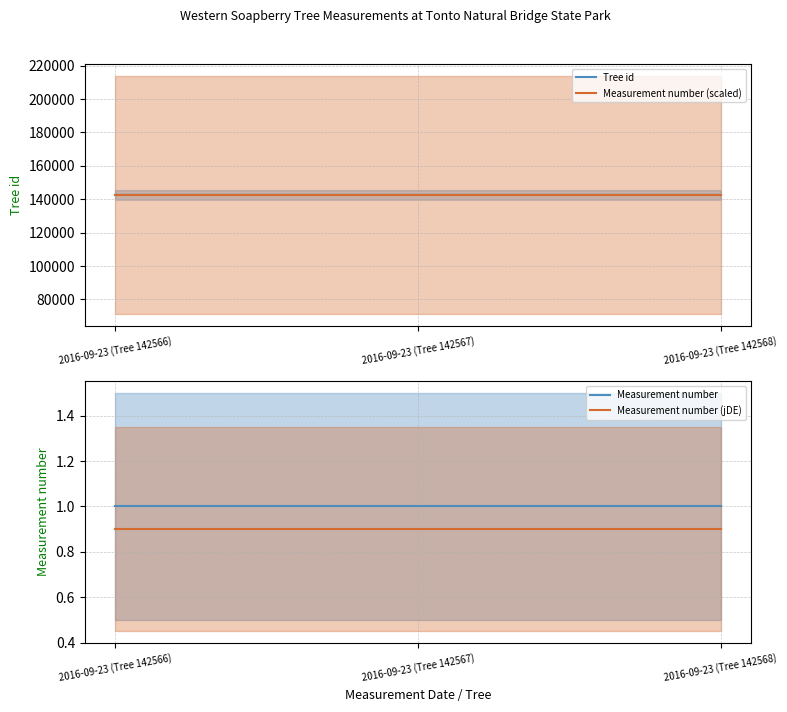

Which category has the lowest value across all series?

2016-09-23 (Tree 142566)